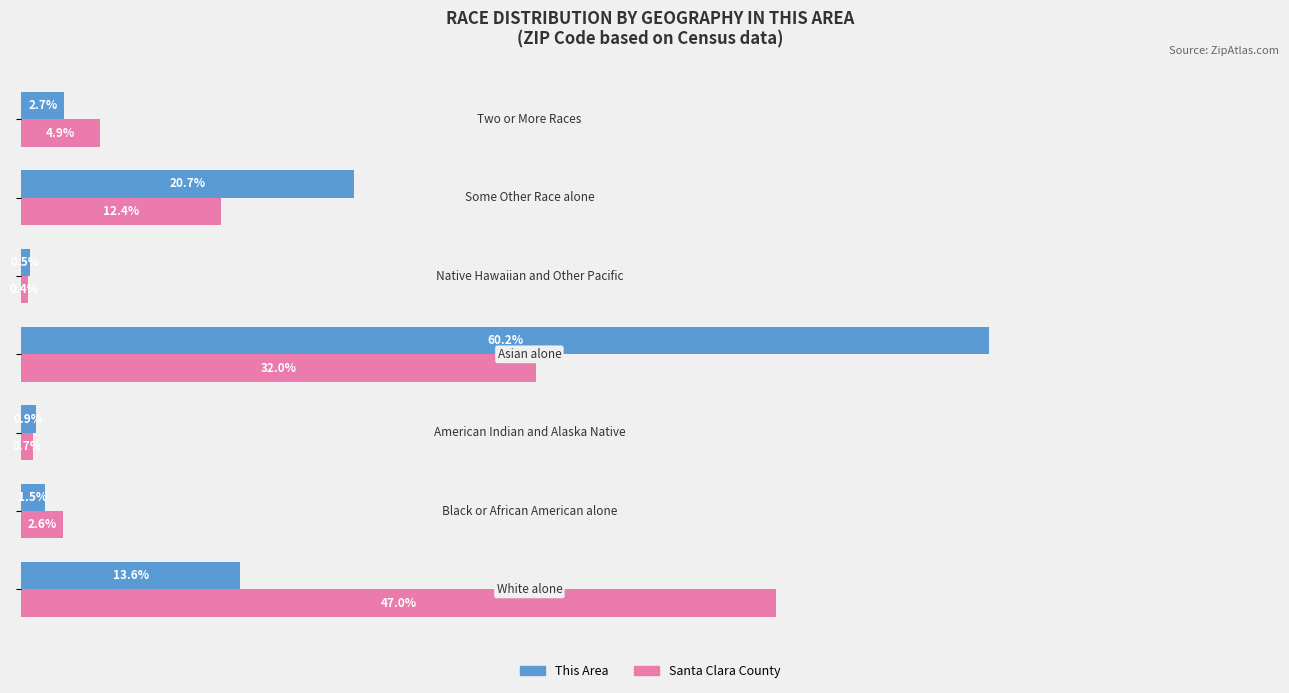

Which series has the largest range (max minus min)?

This Area